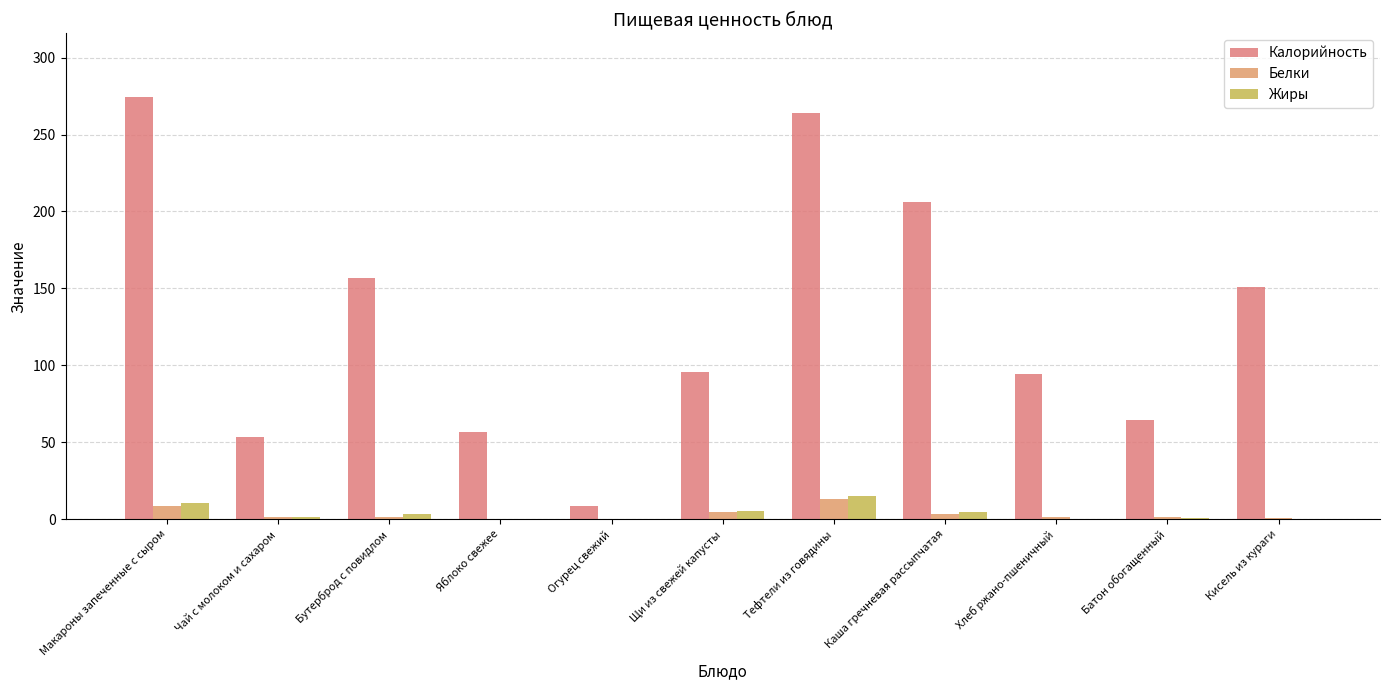

What is the average value of the Калорийность series?

129.5